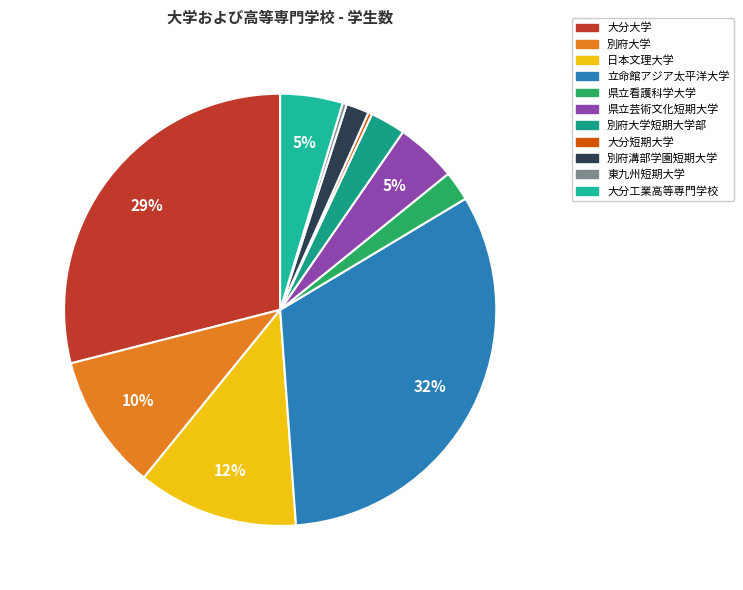

Is the sum of 別府大学短期大学部 and 立命館アジア太平洋大学 greater than half?

No